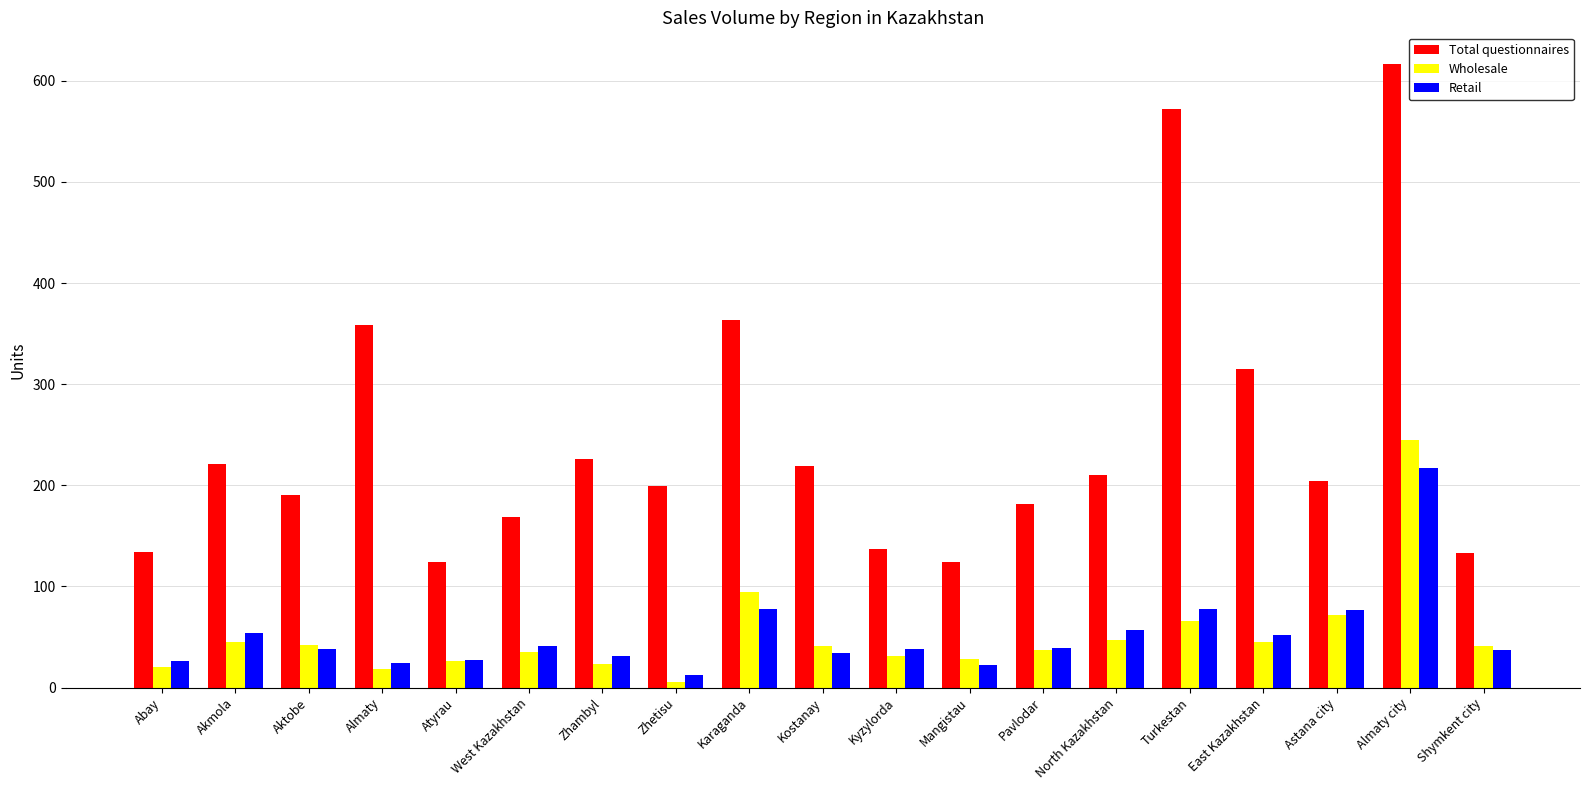

Rank the series by their maximum value, from highest to lowest.

Total questionnaires, Wholesale, Retail